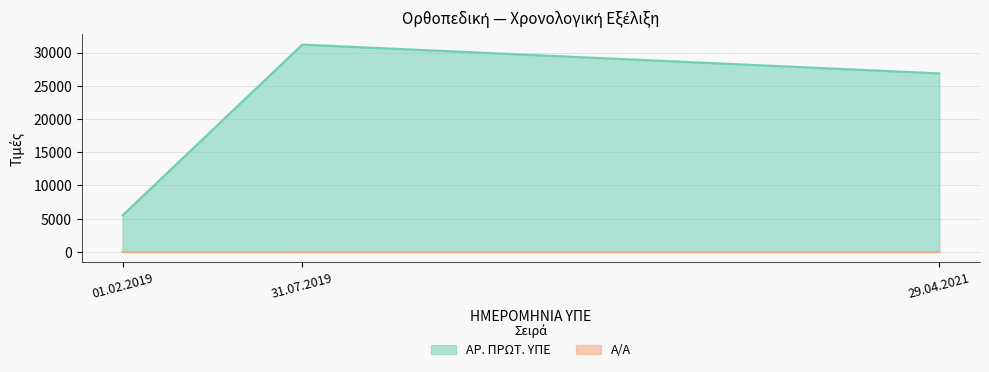

Where is Α/Α nearest to the value 2?

31.07.2019